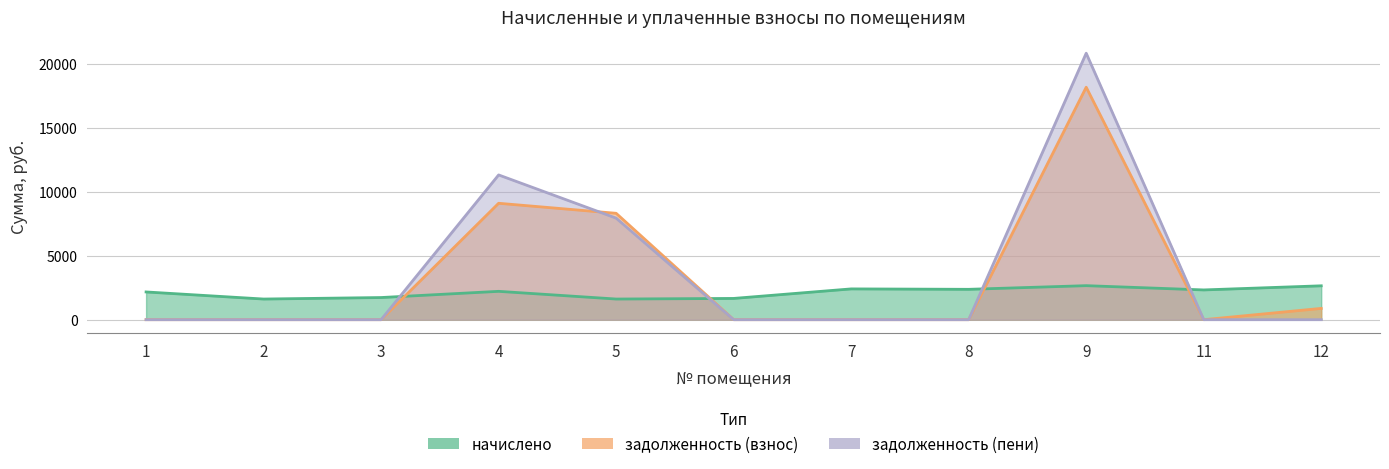

List the series in order of their peak value, lowest first.

начислено, задолженность (взнос), задолженность (пени)